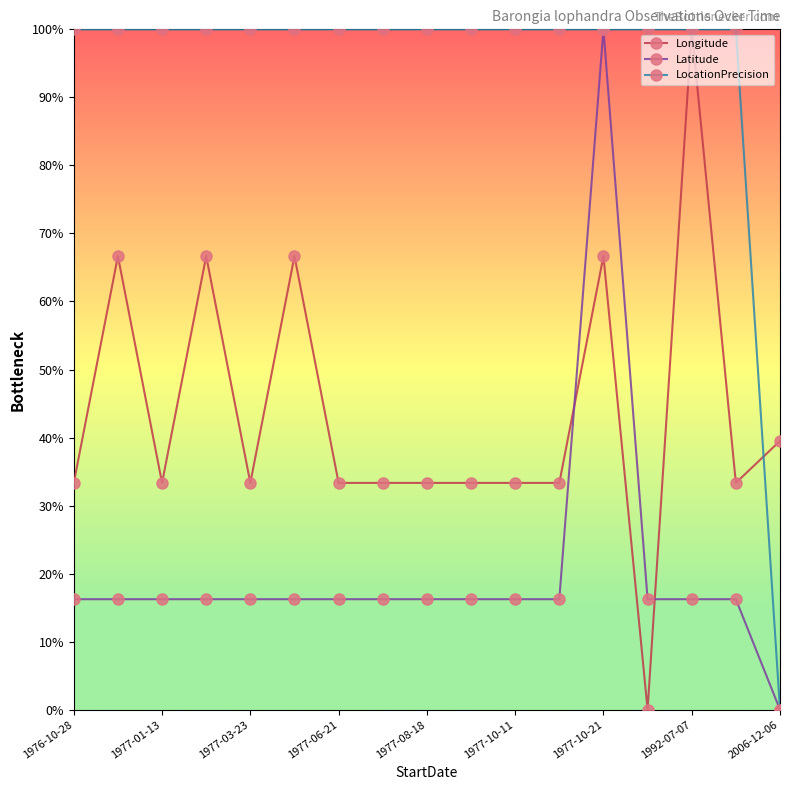

What is the value of the Latitude point at the 7th from the left?

16.2